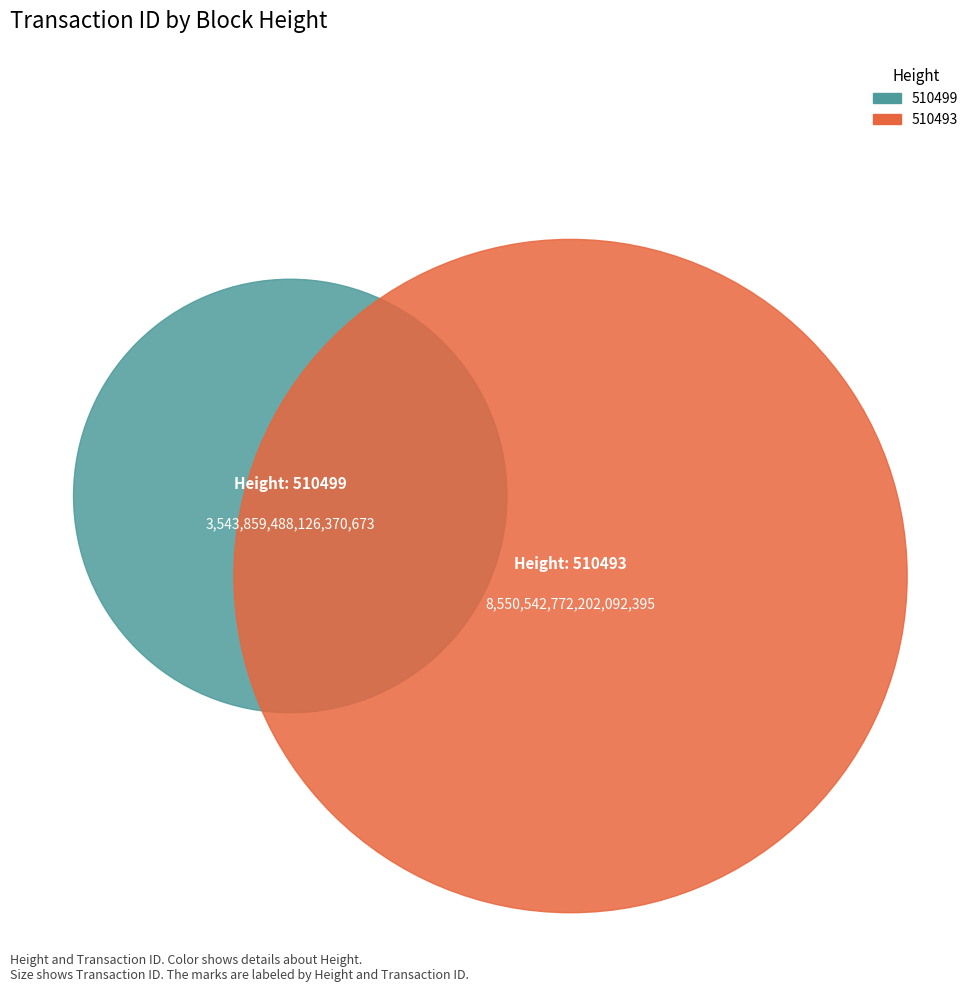

Combined, what portion of the pie is 510499 and 510493?

100.0%